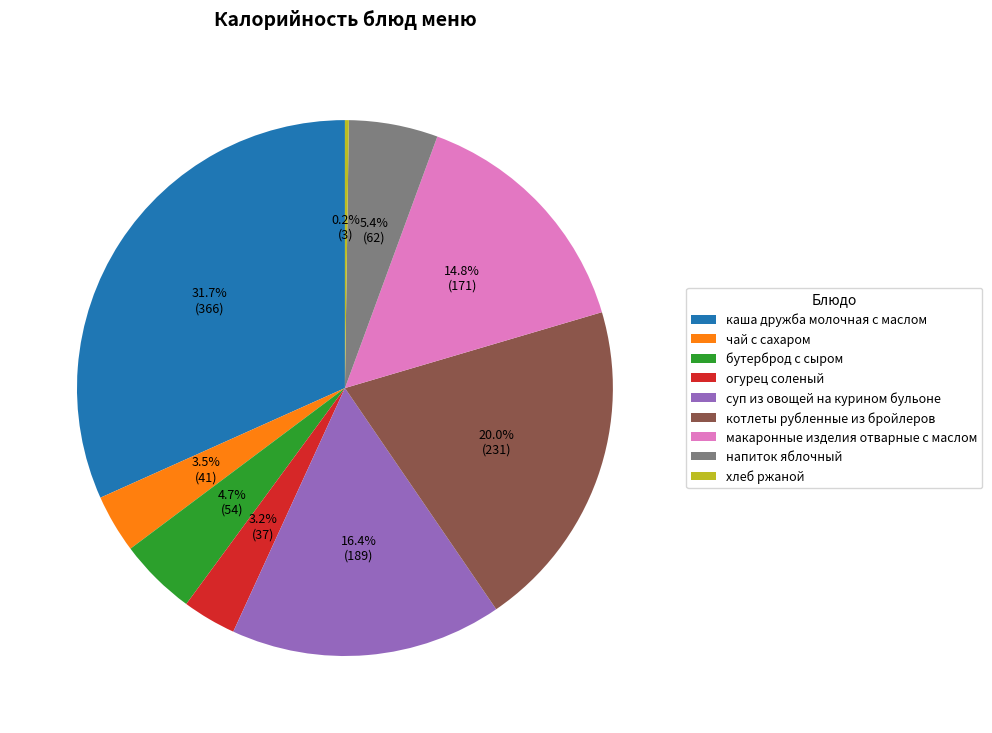

The суп из овощей на курином бульоне slice represents 25% of the pie. True or false?

False